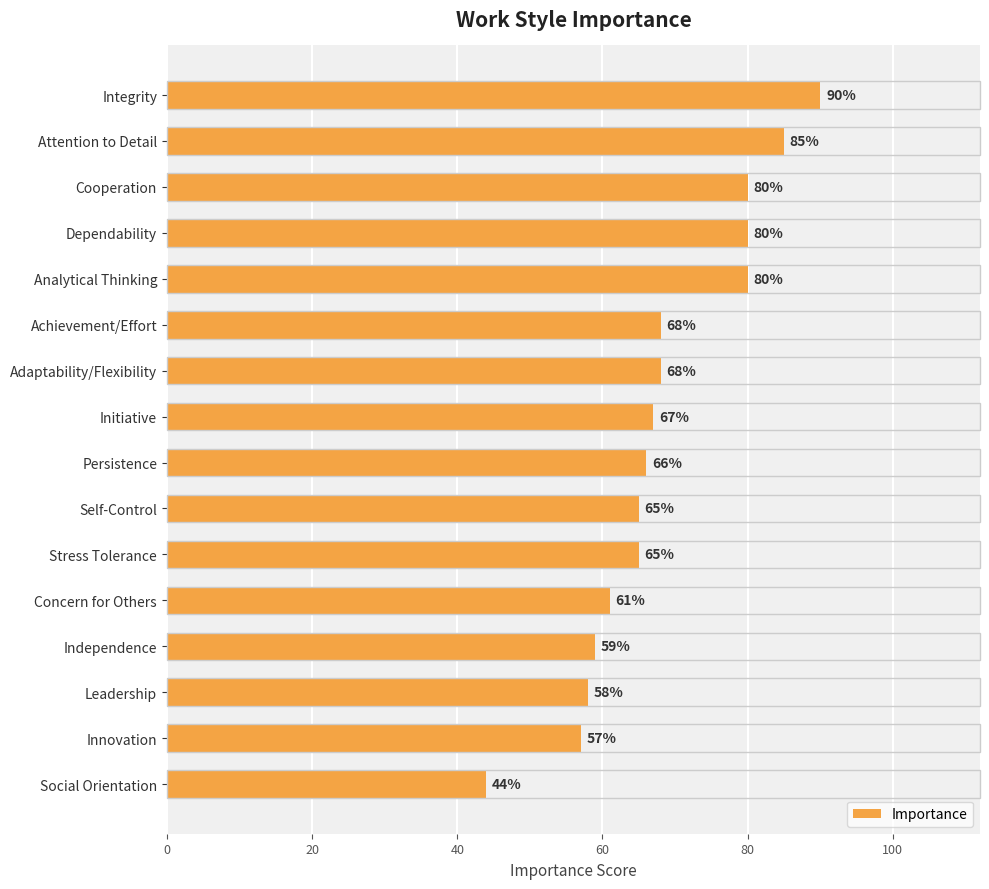

How many distinct data groups are displayed?

1